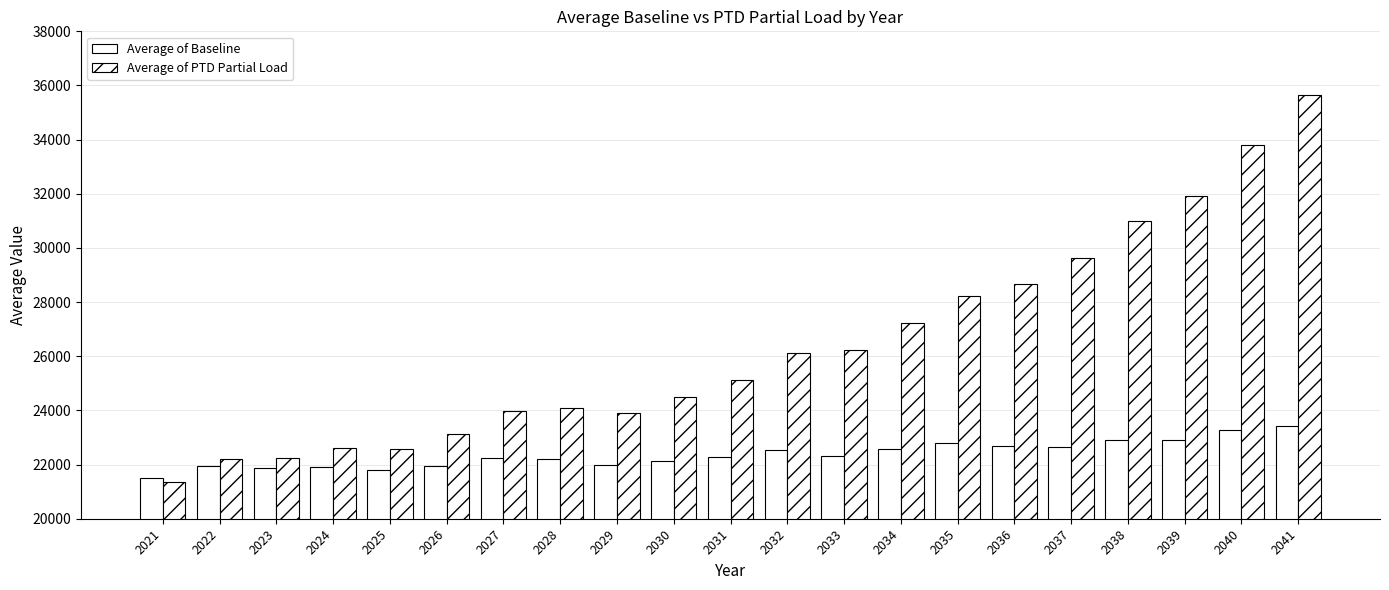

Which series has the largest total across all categories?

Average of PTD Partial Load